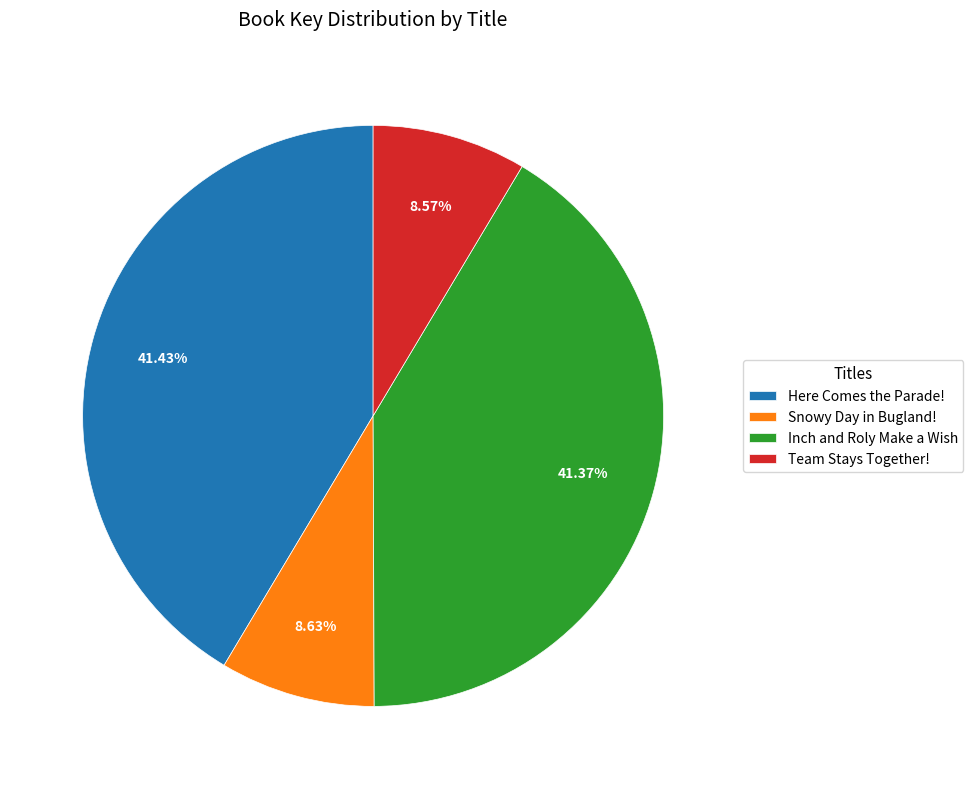

What percentage is NOT represented by Inch and Roly Make a Wish?

58.6%